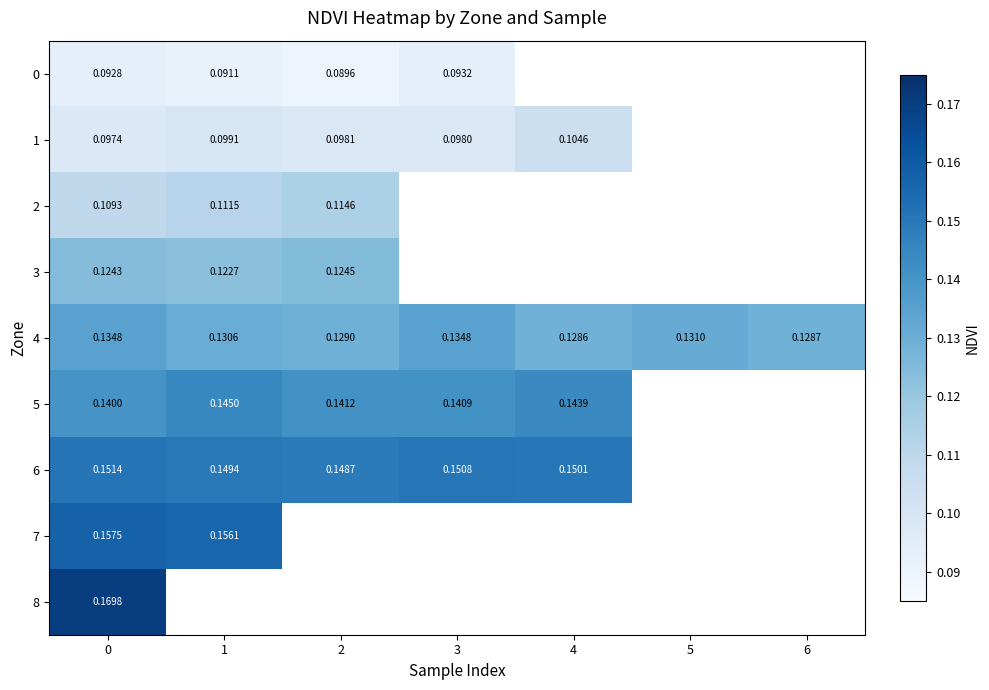

Is the value of 5 at 3 greater than the value of 0 at 1?

Yes